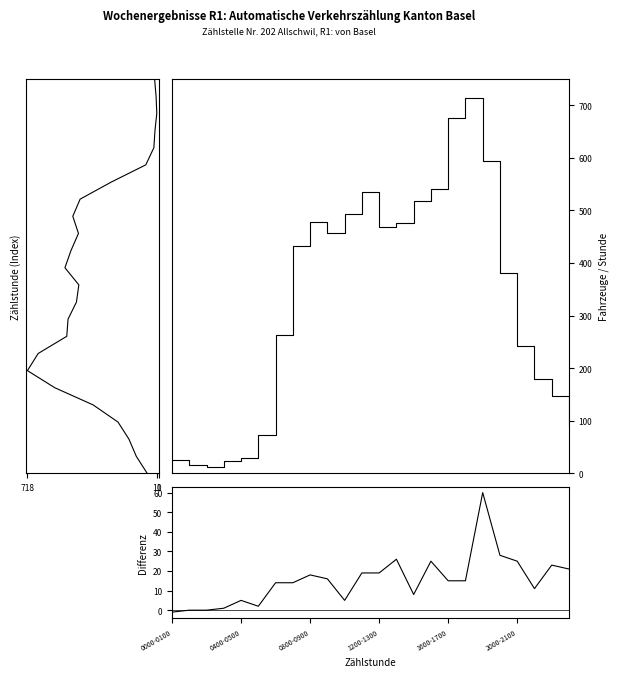

Which series has the largest range (max minus min)?

Mittel Mo.-Fr.